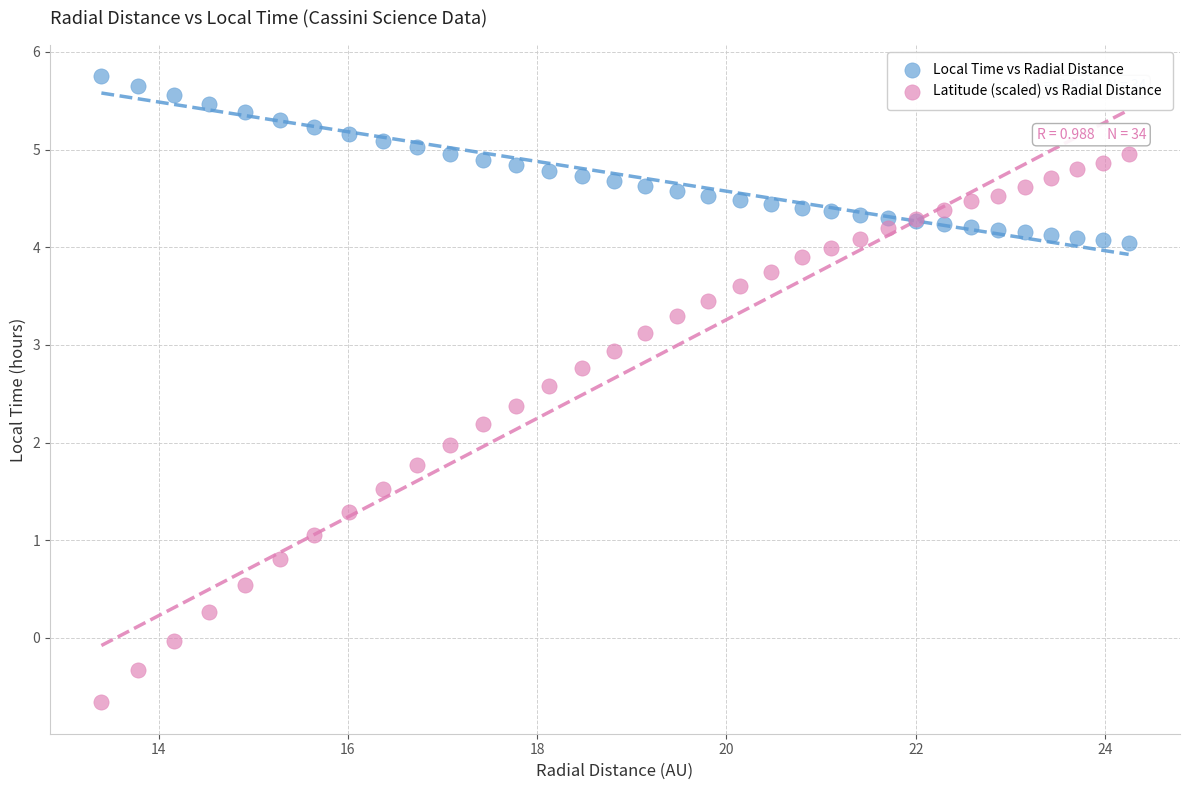

Which series reaches the maximum Y coordinate?

Local Time vs Radial Distance